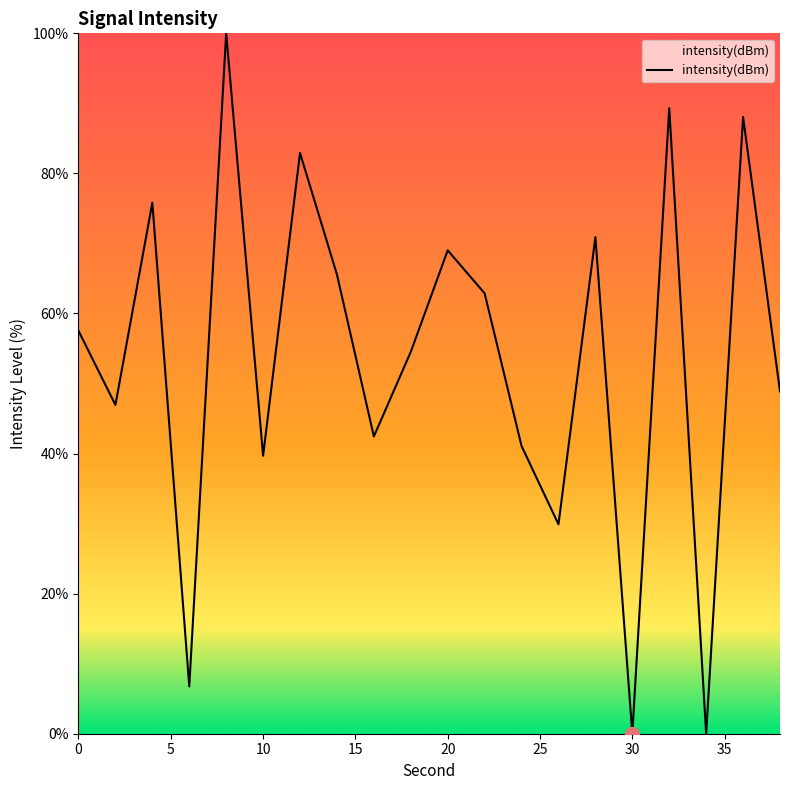

What is the difference between the maximum and minimum values?

100.0